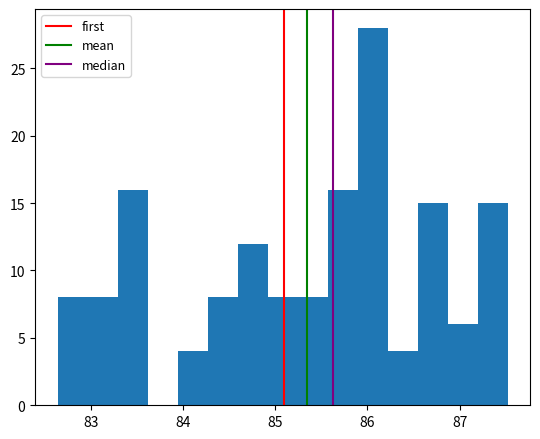

Read against the x-axis, roughly where is the centre of the tallest bar?

86.1